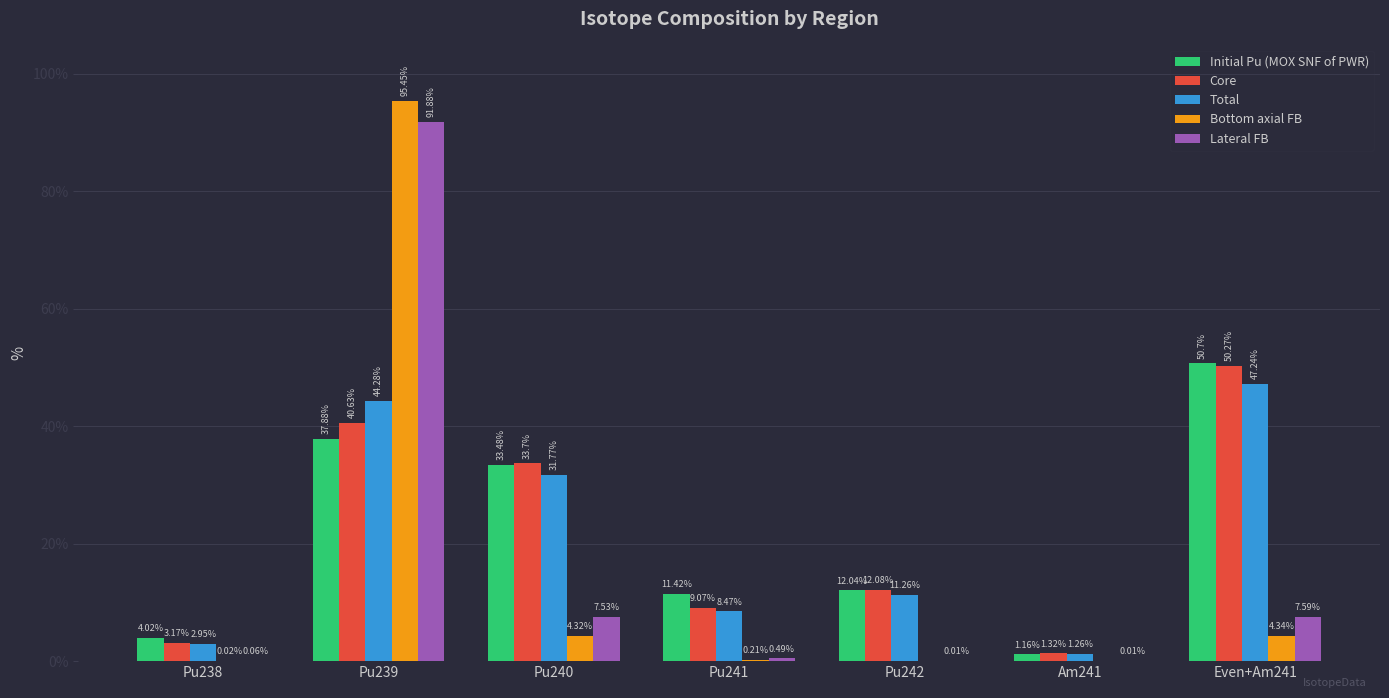

What is the sum of the Lateral FB values at Even+Am241 and Pu239?

99.5